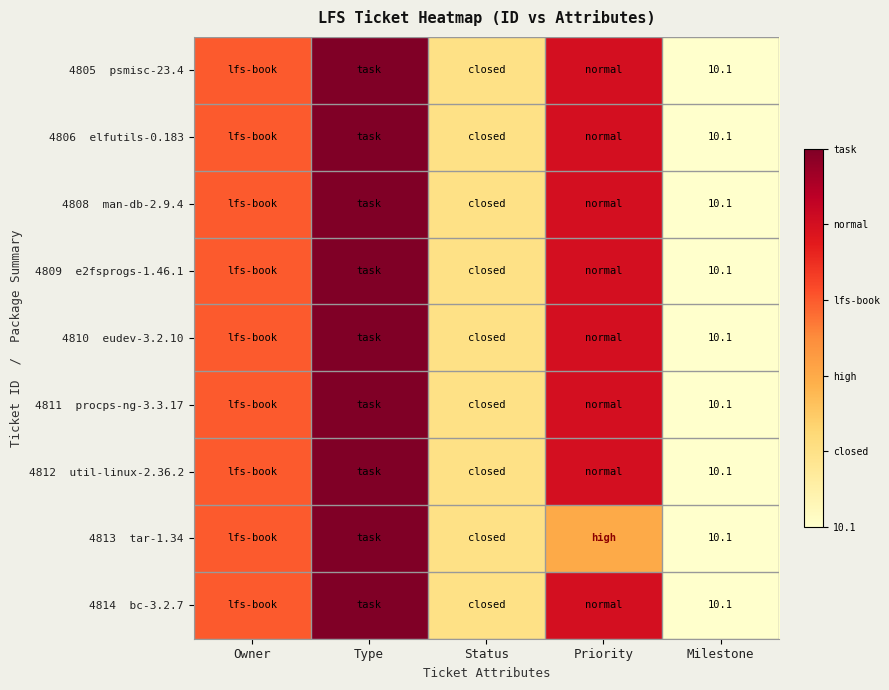

The value of 4808 man-db-2.9.4 at Status is 1. True or false?

True